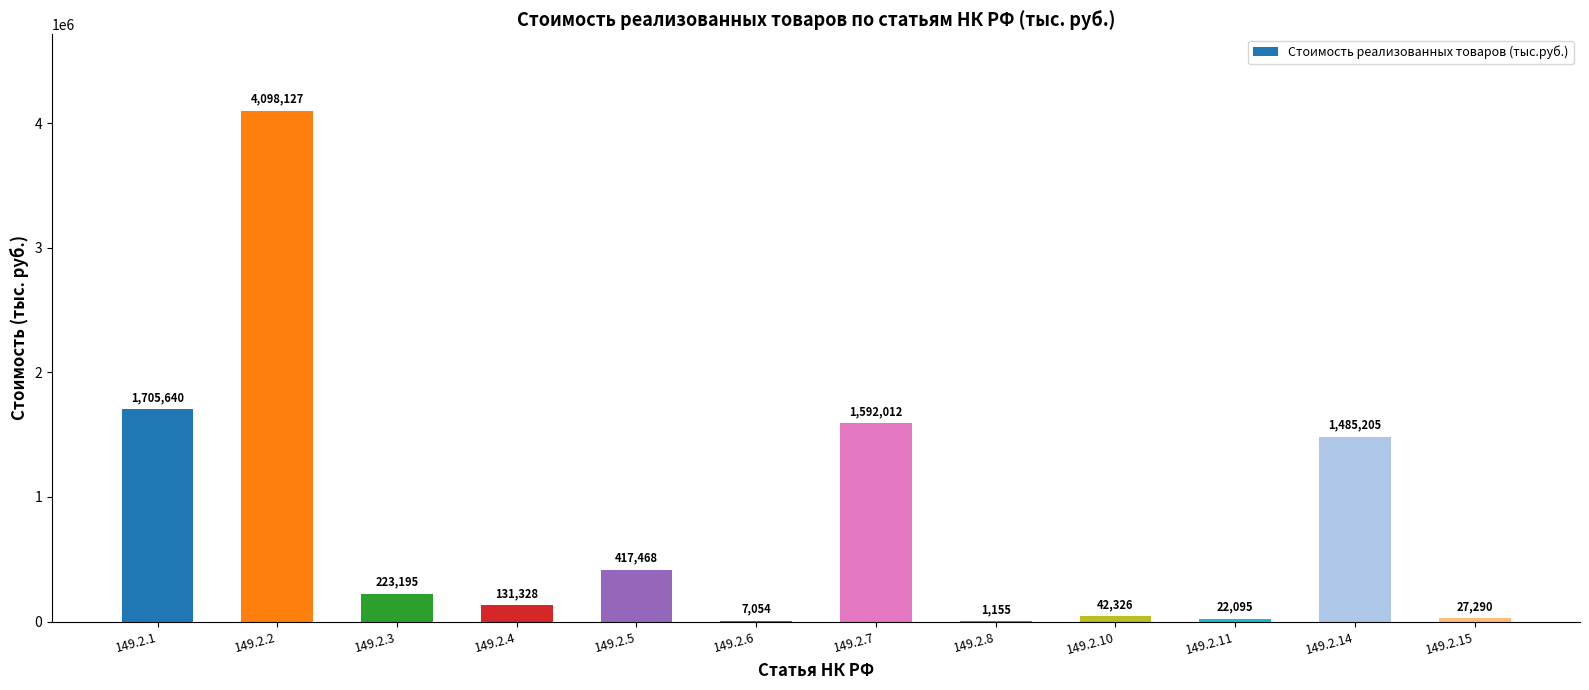

Is it true that the value at 149.2.8 is 1155?

True